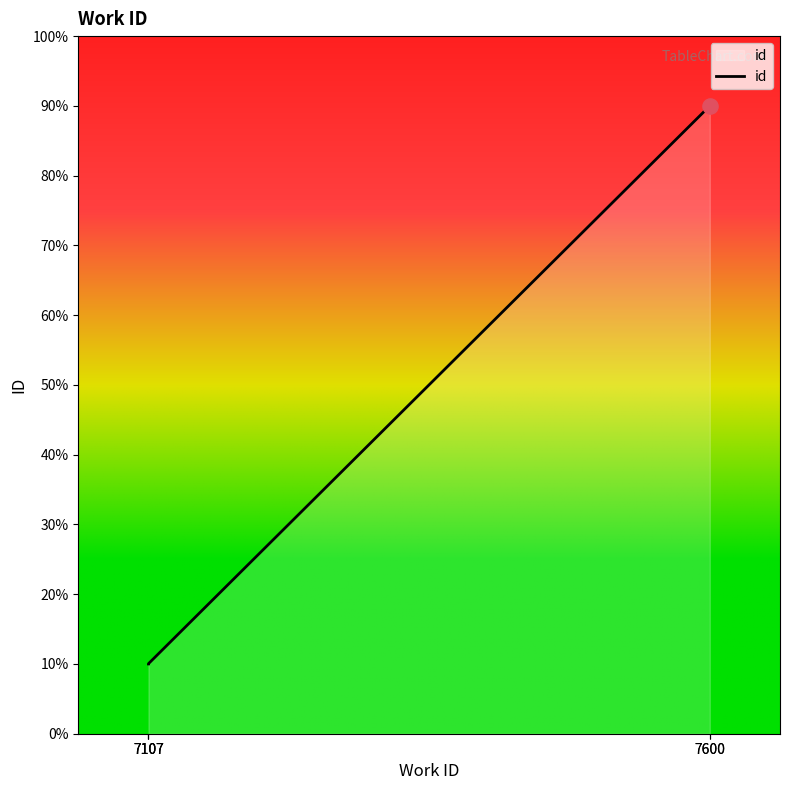

Which has a higher value, 7107 or 7107?

7107